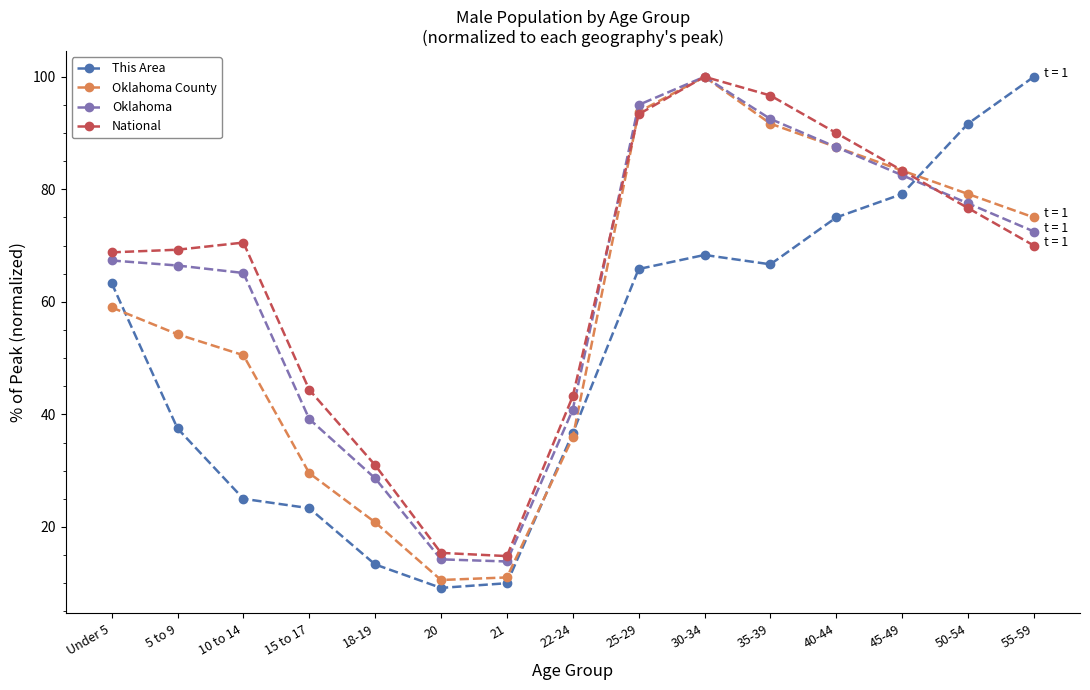

How many series are shown in this chart?

4